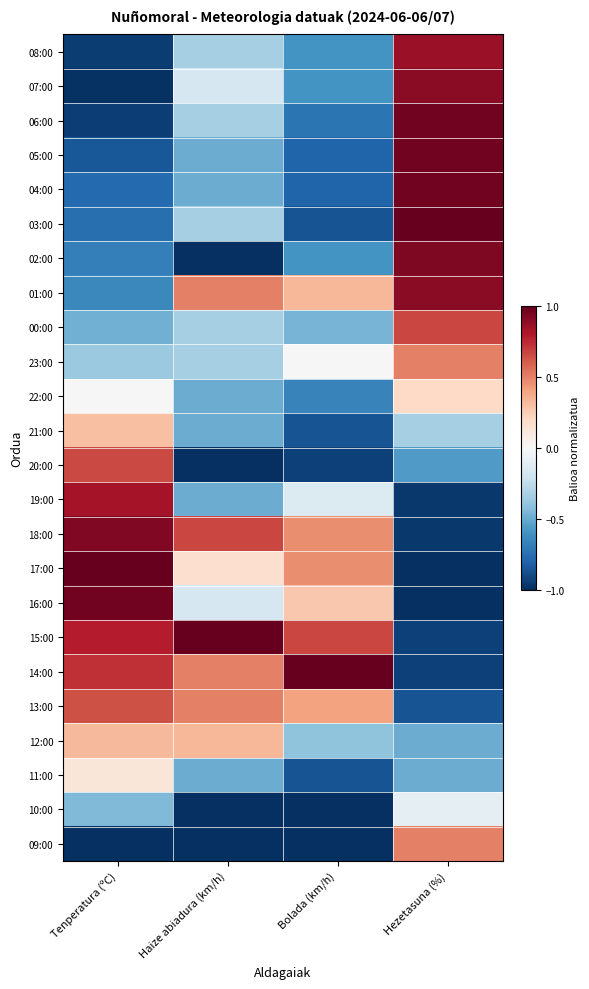

Reading right to left, transcribe all the data shown in this chart.

08:00: Hezetasuna (%)=0.9	Bolada (km/h)=-0.6	Haize abiadura (km/h)=-0.3	Tenperatura (ºC)=-1.0
07:00: Hezetasuna (%)=0.9	Bolada (km/h)=-0.6	Haize abiadura (km/h)=-0.2	Tenperatura (ºC)=-1.0
06:00: Hezetasuna (%)=1.0	Bolada (km/h)=-0.7	Haize abiadura (km/h)=-0.3	Tenperatura (ºC)=-0.9
05:00: Hezetasuna (%)=1.0	Bolada (km/h)=-0.8	Haize abiadura (km/h)=-0.5	Tenperatura (ºC)=-0.8
04:00: Hezetasuna (%)=1.0	Bolada (km/h)=-0.8	Haize abiadura (km/h)=-0.5	Tenperatura (ºC)=-0.8
03:00: Hezetasuna (%)=1.0	Bolada (km/h)=-0.9	Haize abiadura (km/h)=-0.3	Tenperatura (ºC)=-0.8
02:00: Hezetasuna (%)=0.9	Bolada (km/h)=-0.6	Haize abiadura (km/h)=-1.0	Tenperatura (ºC)=-0.7
01:00: Hezetasuna (%)=0.9	Bolada (km/h)=0.3	Haize abiadura (km/h)=0.5	Tenperatura (ºC)=-0.6
00:00: Hezetasuna (%)=0.7	Bolada (km/h)=-0.5	Haize abiadura (km/h)=-0.3	Tenperatura (ºC)=-0.5
23:00: Hezetasuna (%)=0.5	Bolada (km/h)=0.0	Haize abiadura (km/h)=-0.3	Tenperatura (ºC)=-0.4
22:00: Hezetasuna (%)=0.2	Bolada (km/h)=-0.7	Haize abiadura (km/h)=-0.5	Tenperatura (ºC)=-0.0
21:00: Hezetasuna (%)=-0.3	Bolada (km/h)=-0.9	Haize abiadura (km/h)=-0.5	Tenperatura (ºC)=0.3
20:00: Hezetasuna (%)=-0.6	Bolada (km/h)=-0.9	Haize abiadura (km/h)=-1.0	Tenperatura (ºC)=0.7
19:00: Hezetasuna (%)=-1.0	Bolada (km/h)=-0.1	Haize abiadura (km/h)=-0.5	Tenperatura (ºC)=0.8
18:00: Hezetasuna (%)=-1.0	Bolada (km/h)=0.5	Haize abiadura (km/h)=0.7	Tenperatura (ºC)=0.9
17:00: Hezetasuna (%)=-1.0	Bolada (km/h)=0.5	Haize abiadura (km/h)=0.2	Tenperatura (ºC)=1.0
16:00: Hezetasuna (%)=-1.0	Bolada (km/h)=0.3	Haize abiadura (km/h)=-0.2	Tenperatura (ºC)=1.0
15:00: Hezetasuna (%)=-0.9	Bolada (km/h)=0.7	Haize abiadura (km/h)=1.0	Tenperatura (ºC)=0.8
14:00: Hezetasuna (%)=-0.9	Bolada (km/h)=1.0	Haize abiadura (km/h)=0.5	Tenperatura (ºC)=0.7
13:00: Hezetasuna (%)=-0.9	Bolada (km/h)=0.4	Haize abiadura (km/h)=0.5	Tenperatura (ºC)=0.6
12:00: Hezetasuna (%)=-0.5	Bolada (km/h)=-0.4	Haize abiadura (km/h)=0.3	Tenperatura (ºC)=0.3
11:00: Hezetasuna (%)=-0.5	Bolada (km/h)=-0.9	Haize abiadura (km/h)=-0.5	Tenperatura (ºC)=0.1
10:00: Hezetasuna (%)=-0.1	Bolada (km/h)=-1.0	Haize abiadura (km/h)=-1.0	Tenperatura (ºC)=-0.4
09:00: Hezetasuna (%)=0.5	Bolada (km/h)=-1.0	Haize abiadura (km/h)=-1.0	Tenperatura (ºC)=-1.0